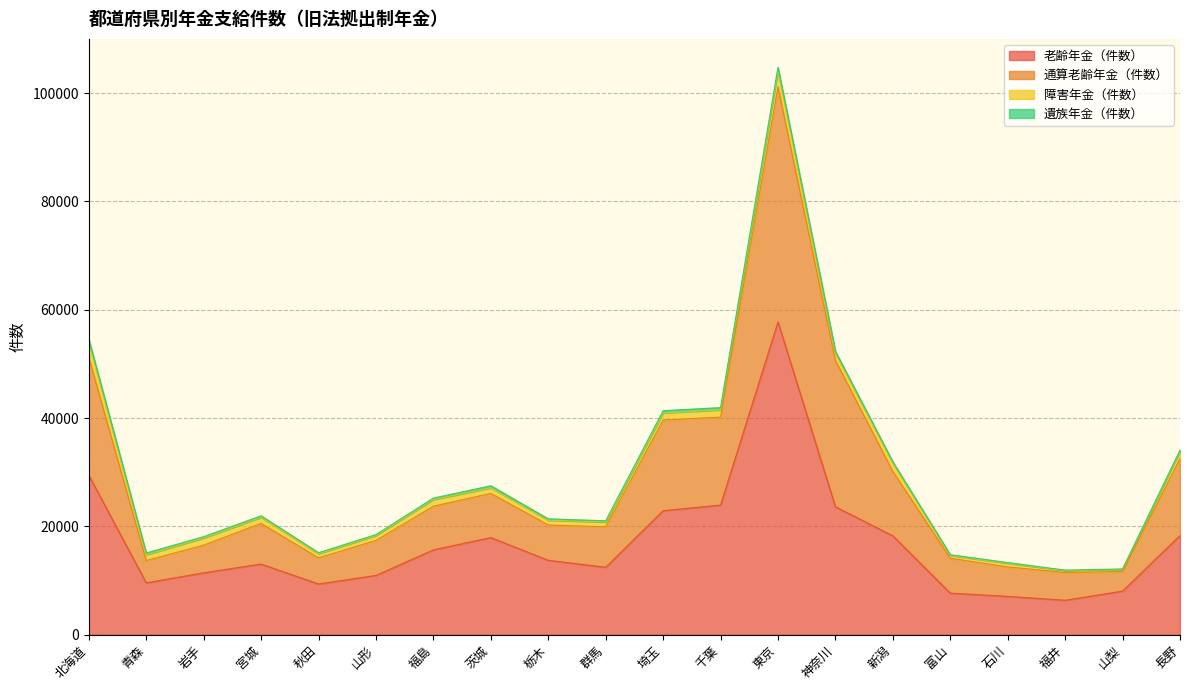

True or false: 通算老齢年金（件数） has more than 2 points higher than both neighbors.

True